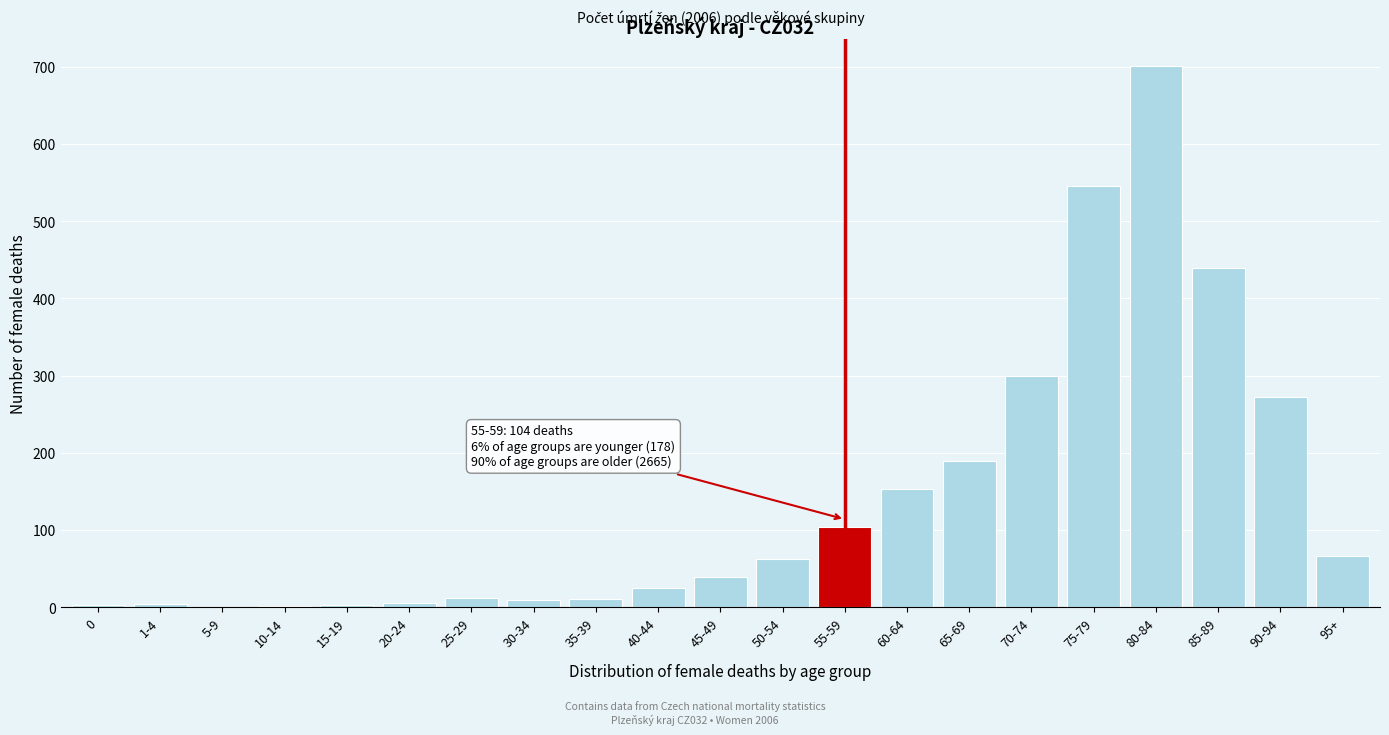

What is the greatest value displayed?

701